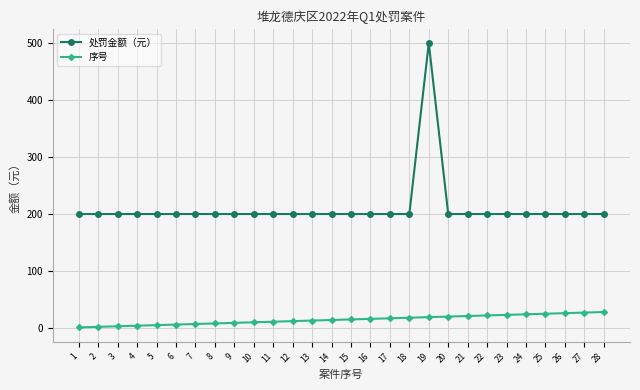

Which series has the widest spread of values?

处罚金额（元）